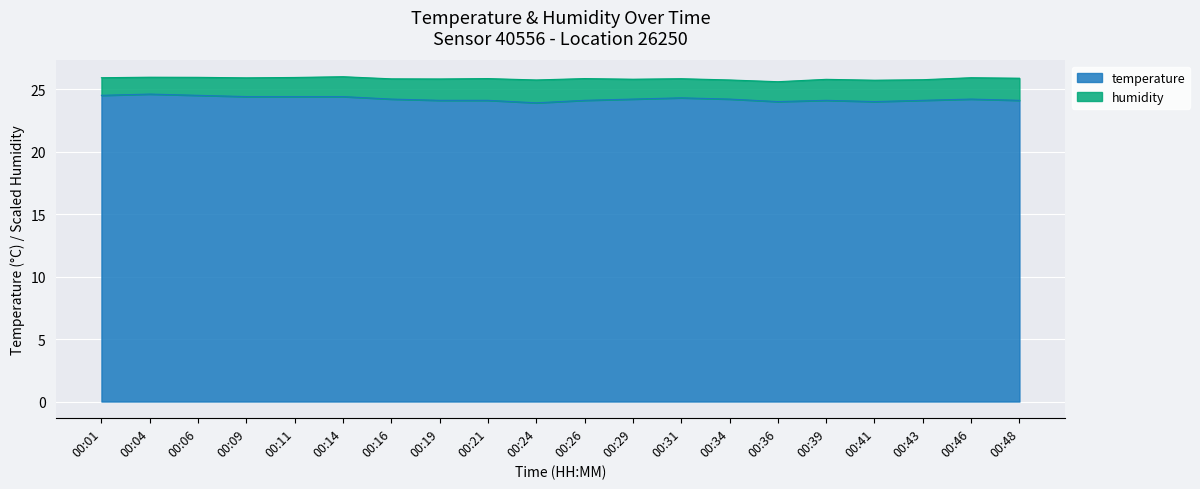

How many values are below 24?

1